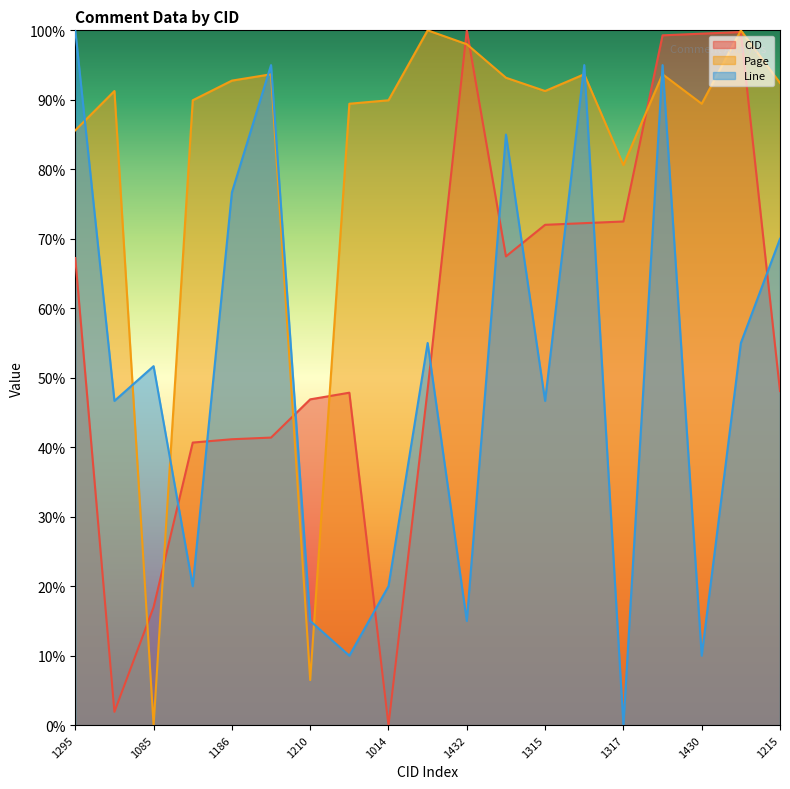

How many lines are shown in the chart?

3